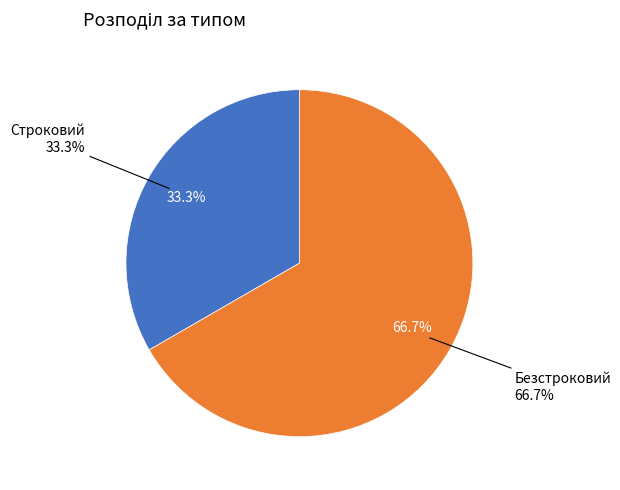

Is it true that Безстроковий is 67% of the pie?

True